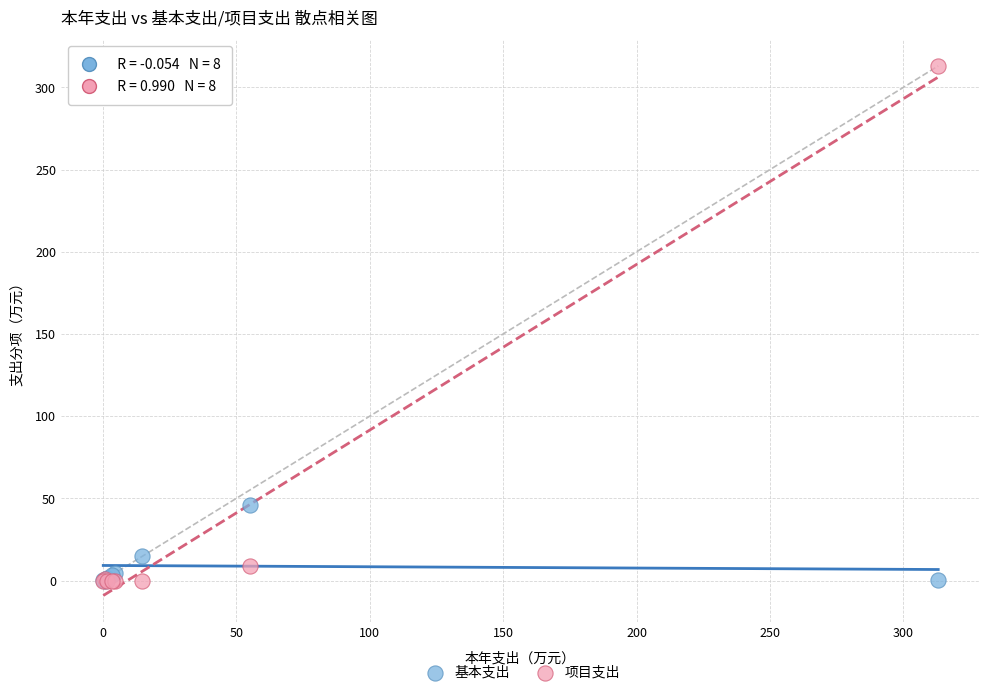

In the 项目支出 series, what Y value is closest to 156?

9.1